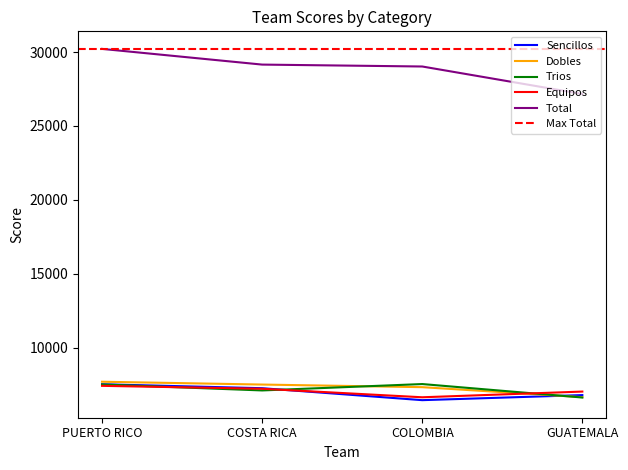

Count the number of data series in this chart.

5